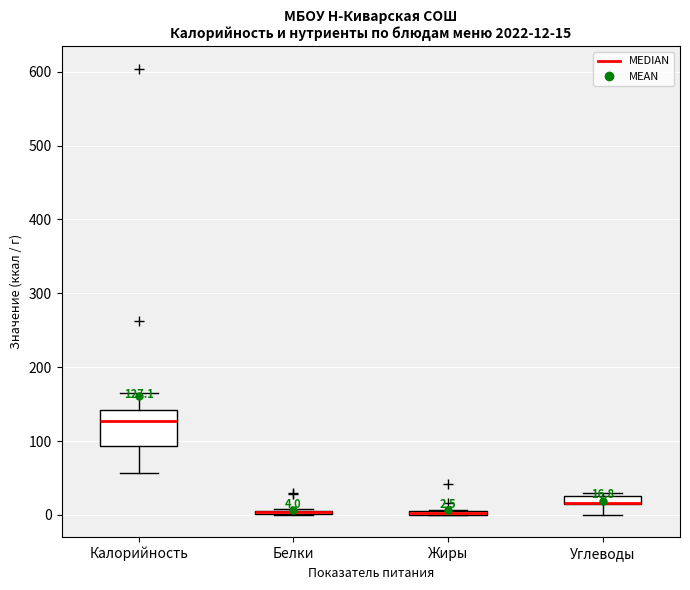

Which box is the tallest, from its lower edge to its upper edge?

Калорийность